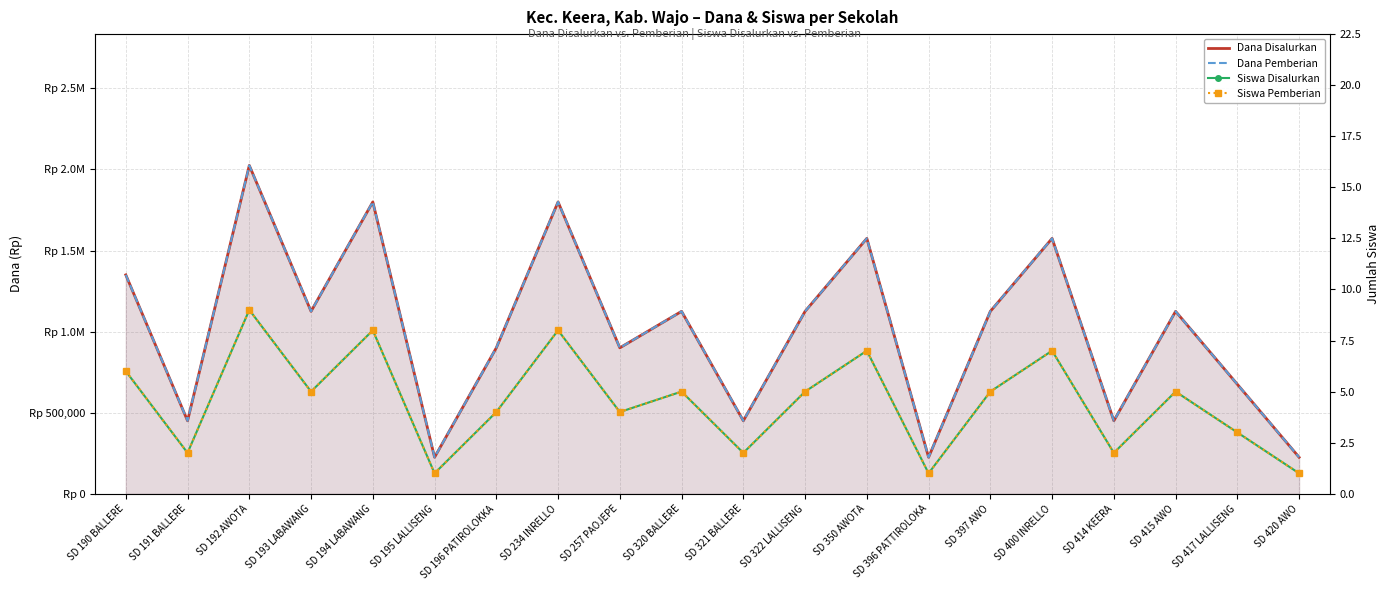

Reading left to right, transcribe all the data shown in this chart.

Dana Disalurkan: 1350000	450000	2025000	1125000	1800000	225000	900000	1800000	900000	1125000	450000	1125000	1575000	225000	1125000	1575000	450000	1125000	675000	225000
Dana Pemberian: 1350000	450000	2025000	1125000	1800000	225000	900000	1800000	900000	1125000	450000	1125000	1575000	225000	1125000	1575000	450000	1125000	675000	225000
Siswa Disalurkan: 6	2	9	5	8	1	4	8	4	5	2	5	7	1	5	7	2	5	3	1
Siswa Pemberian: 6	2	9	5	8	1	4	8	4	5	2	5	7	1	5	7	2	5	3	1